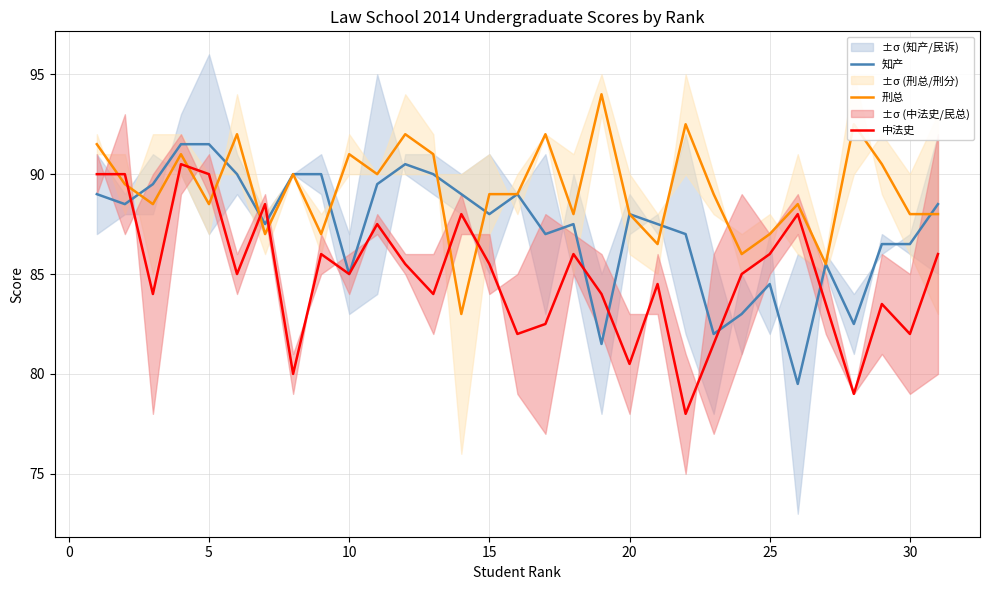

After their last crossing, which series has the higher values: 中法史 or 知产?

知产